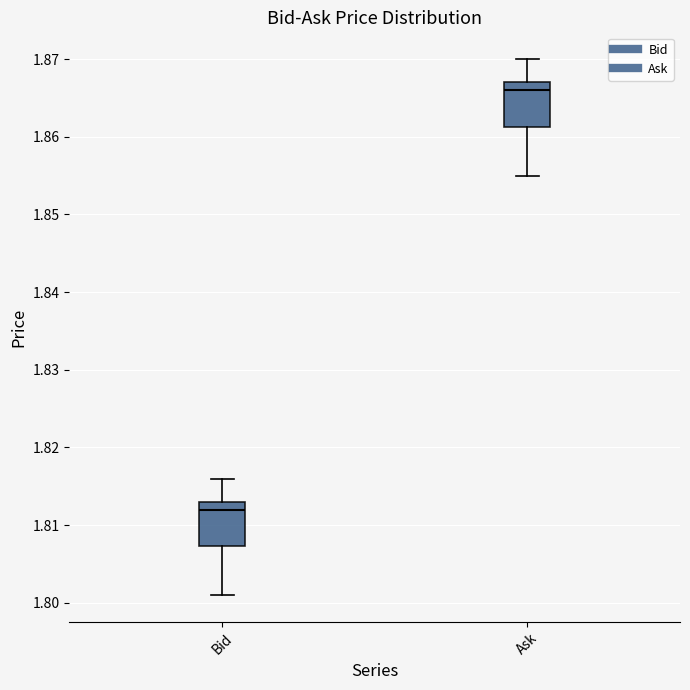

Which box's median line is the lowest?

Bid